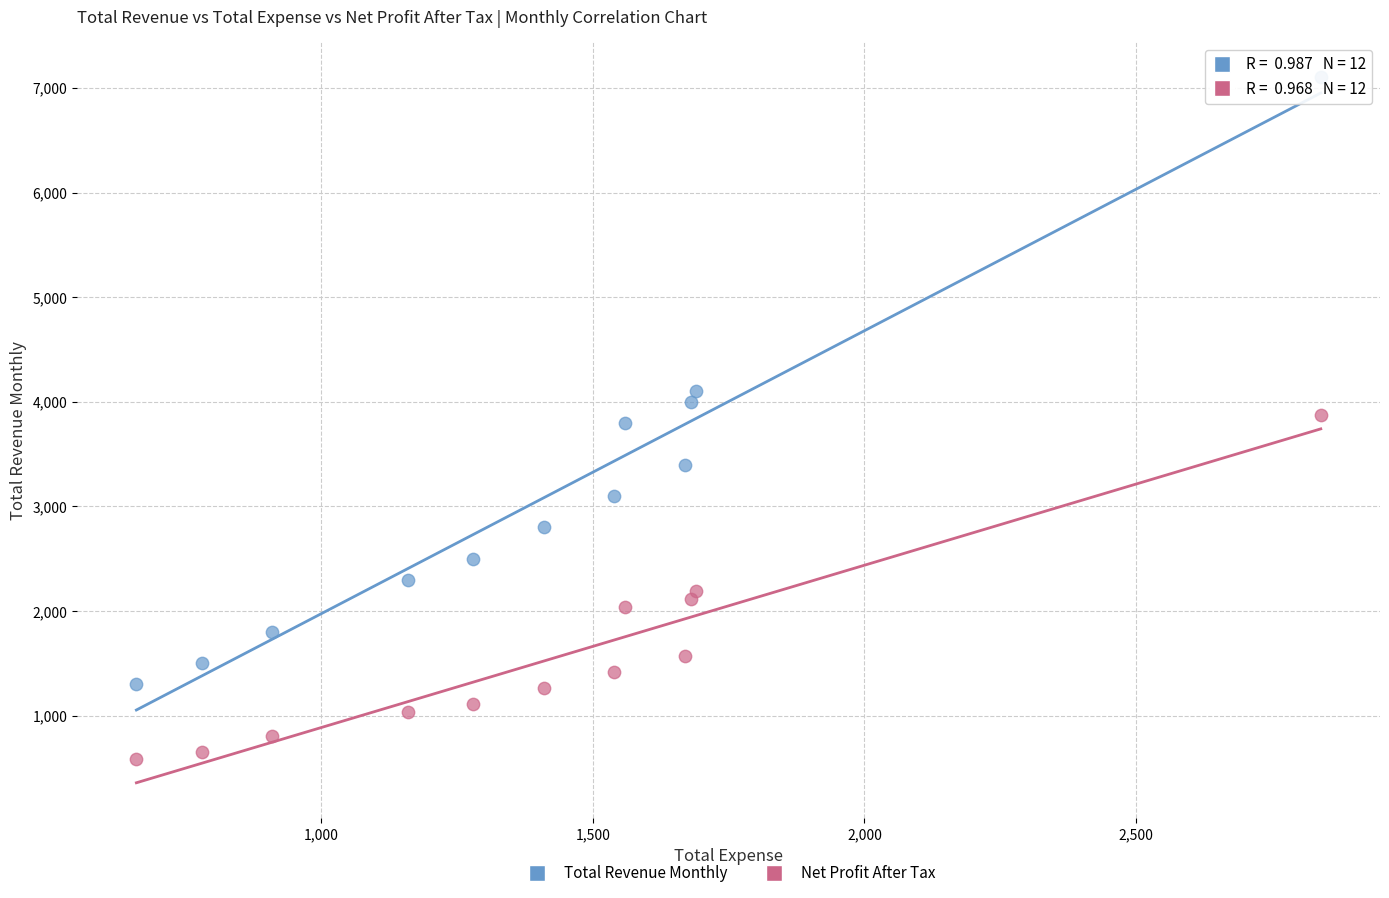

Which series reaches the minimum Y coordinate?

Net Profit After Tax